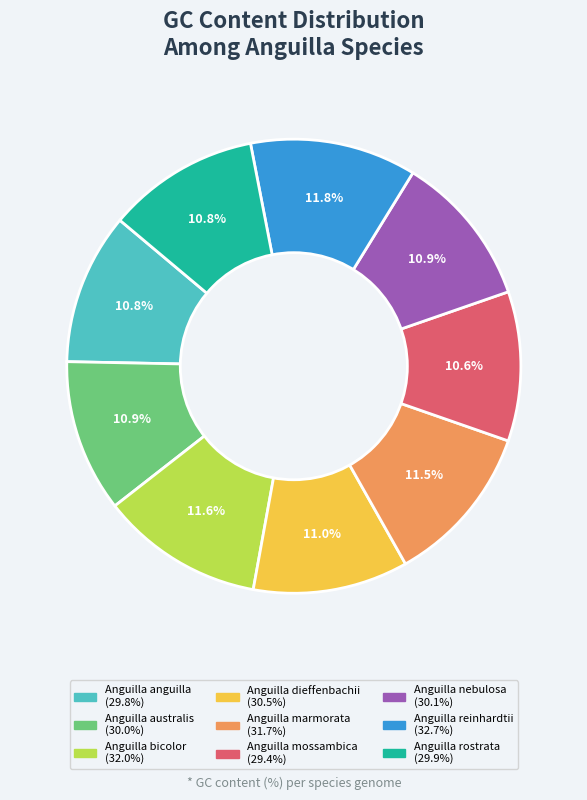

Combined, what portion of the pie is Anguilla reinhardtii and Anguilla nebulosa?

22.7%